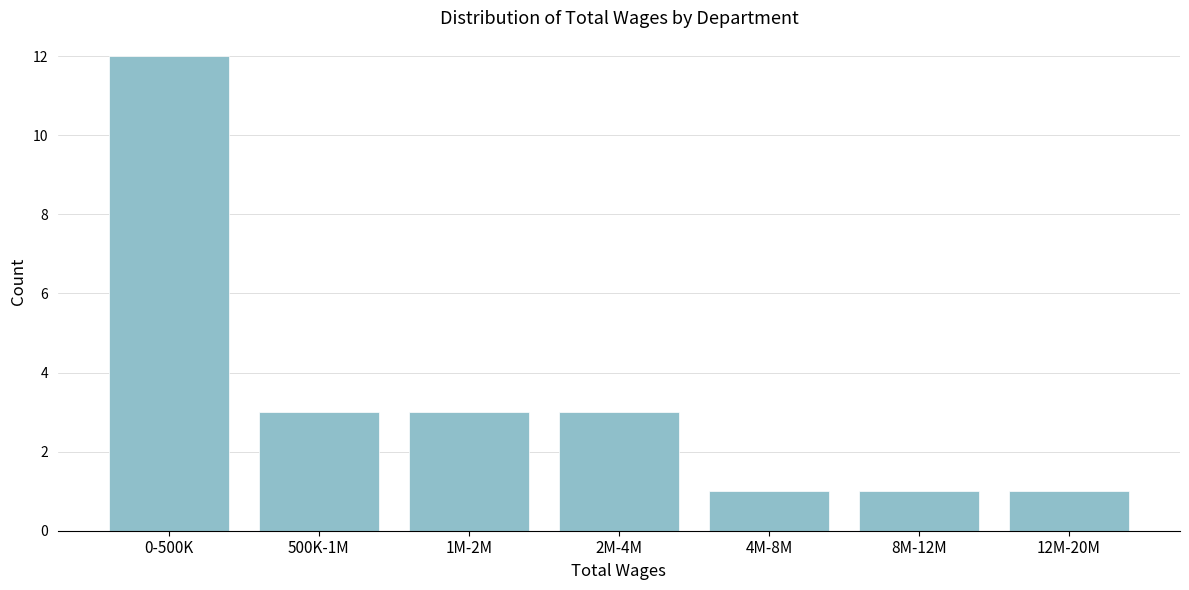

Reading right to left, what are all the values shown in this chart?

12M-20M=1	8M-12M=1	4M-8M=1	2M-4M=3	1M-2M=3	500K-1M=3	0-500K=12